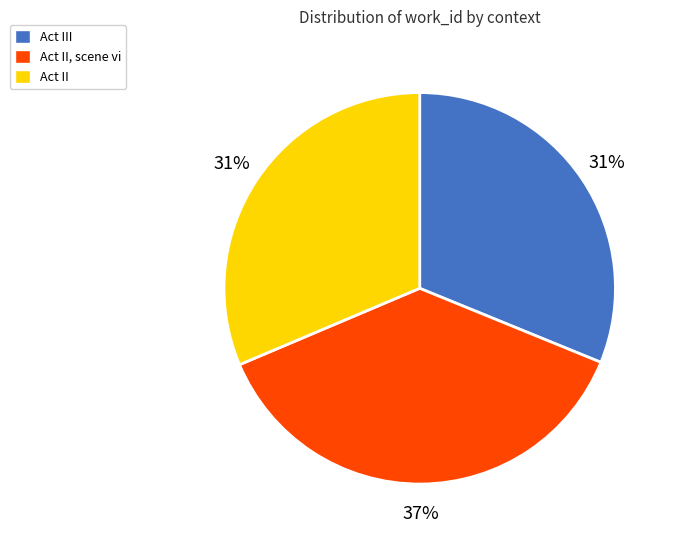

Is there a majority slice in this chart?

No